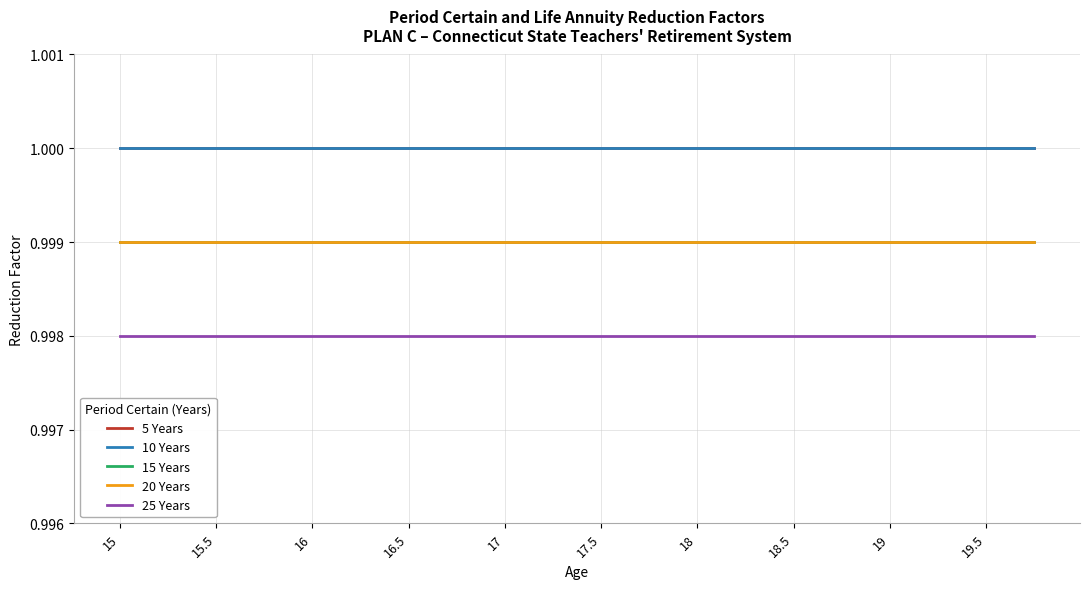

Does the chart have visible grid lines?

Yes